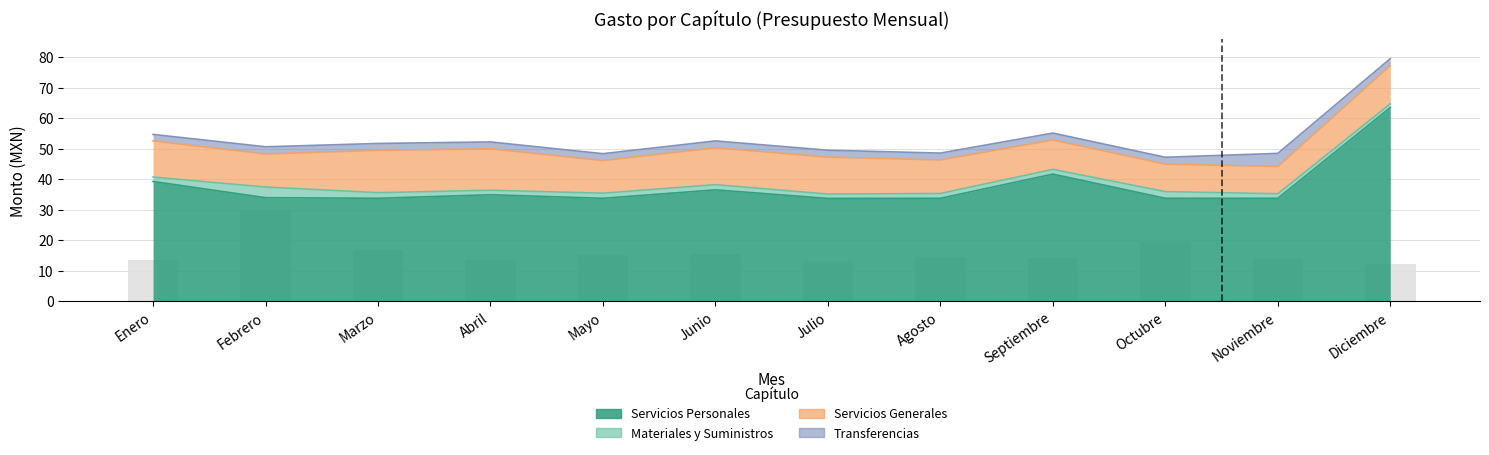

What is the difference between the second highest and minimum values in the Servicios Personales series?

8.0